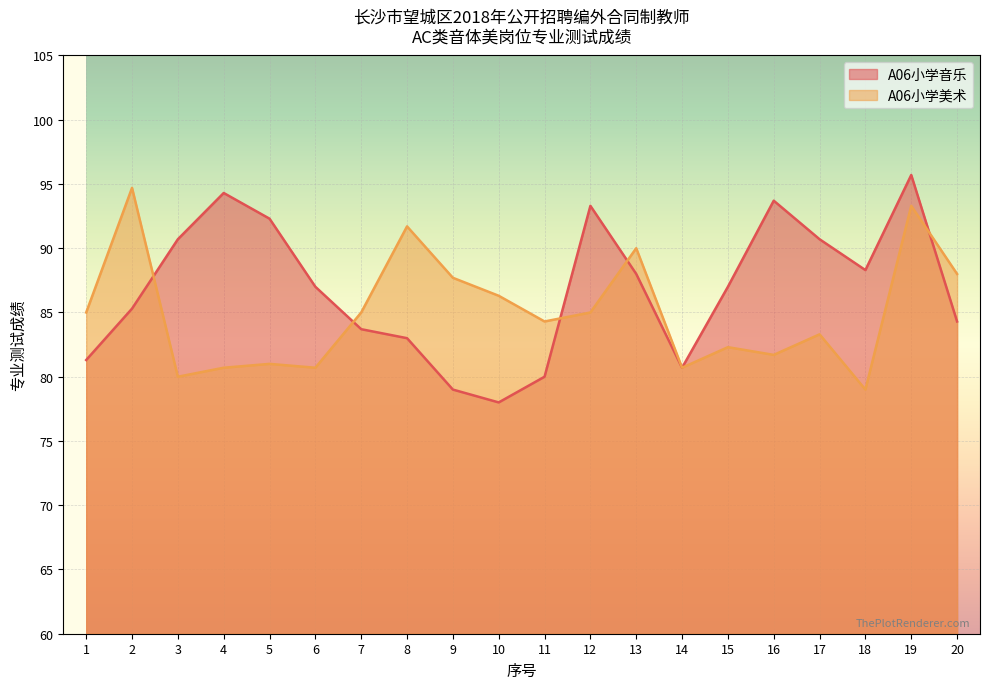

The A06小学美术 series shows 31.4 at 20. True or false?

False